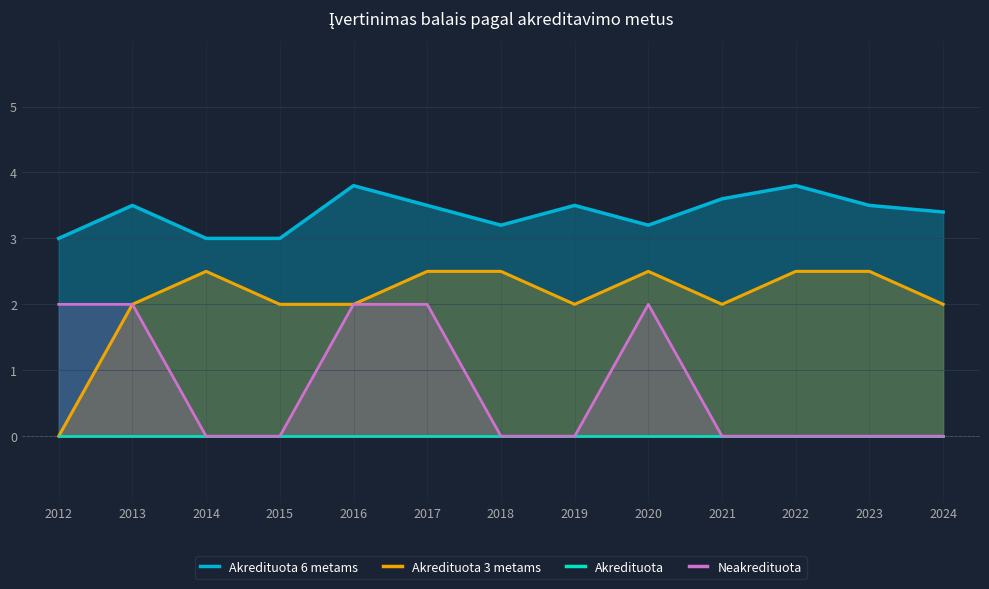

At which category is the sum across all series the highest?

2017